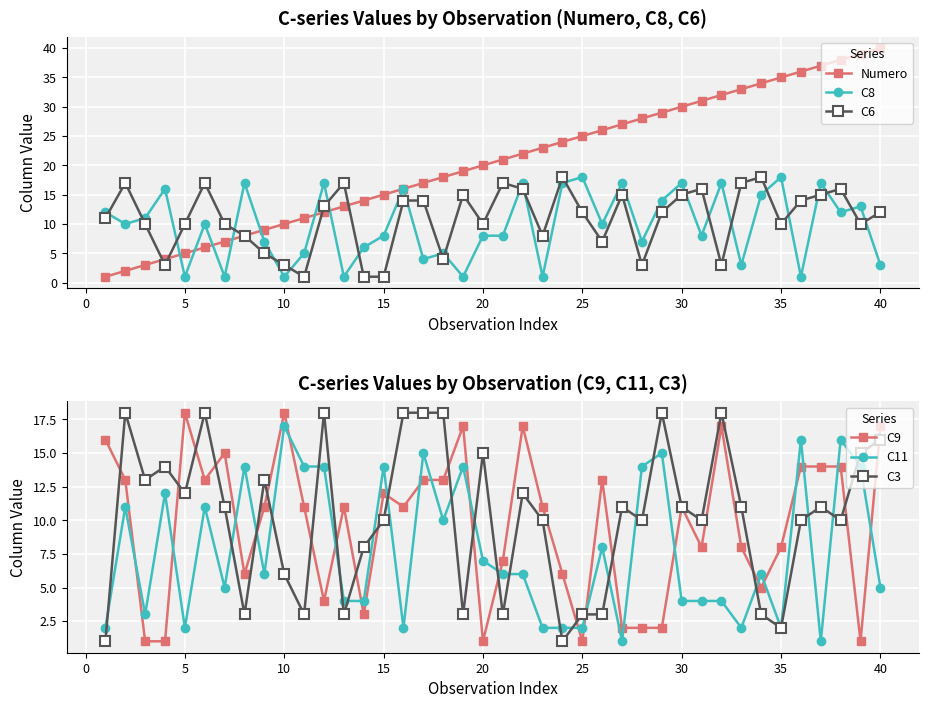

Which category has the highest value in the Numero series?

40